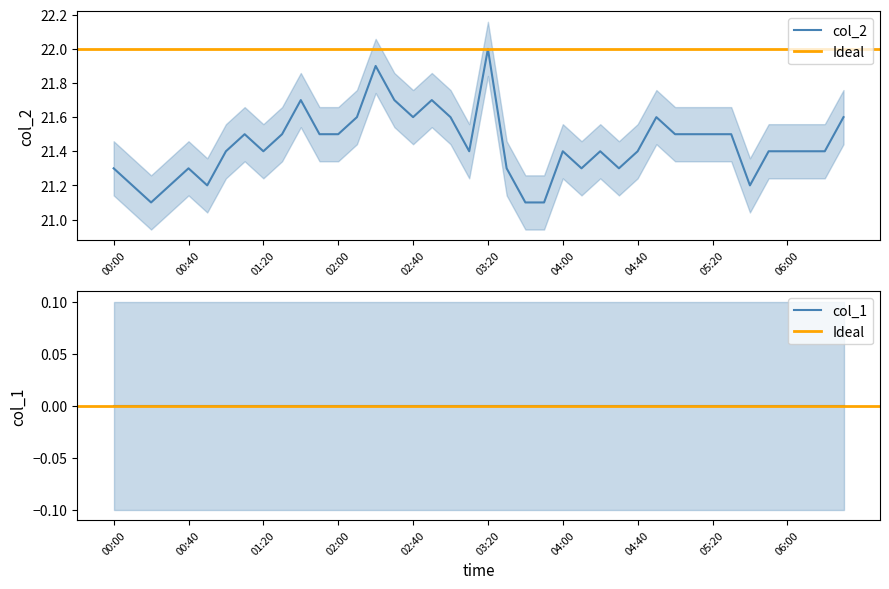

Which category has the highest value in the col_2 series?

03:20